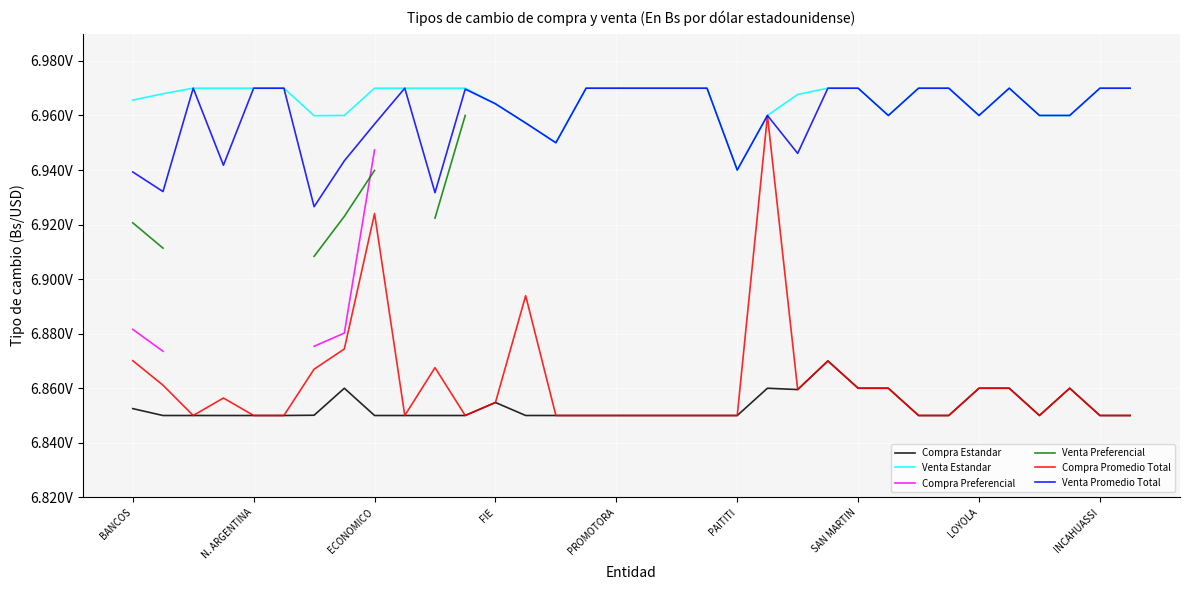

Is the value of Venta Estandar at 10 greater than the value of Compra Preferencial at 14?

No